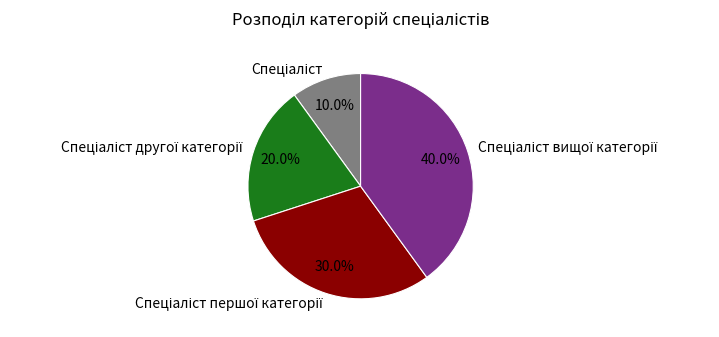

Is there any slice that represents more than half of the pie?

No